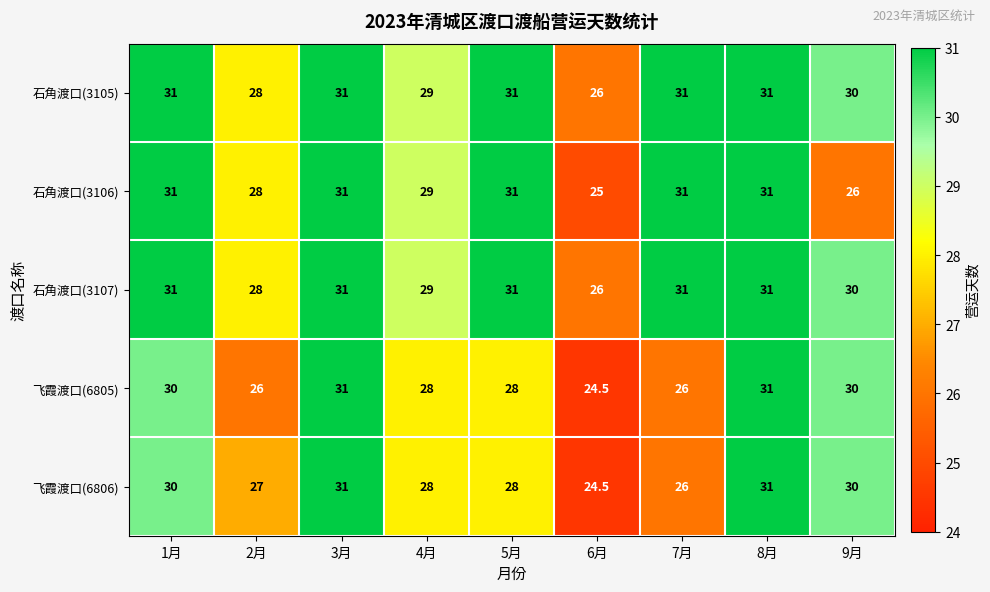

The 飞霞渡口(6805) series shows 41.2 at 8月. True or false?

False